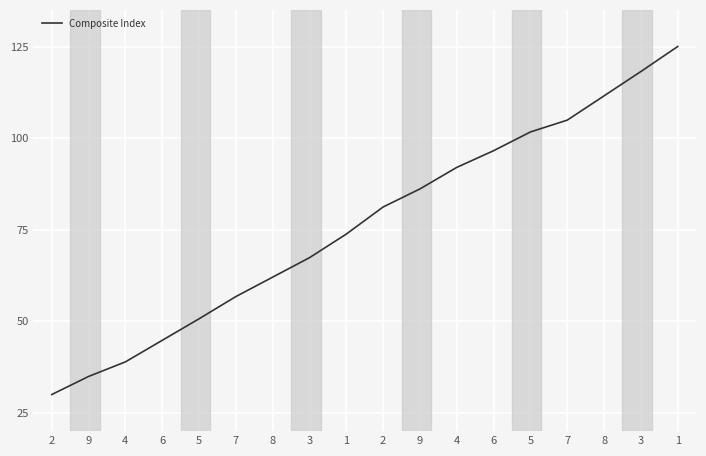

How many lines are shown in the chart?

1